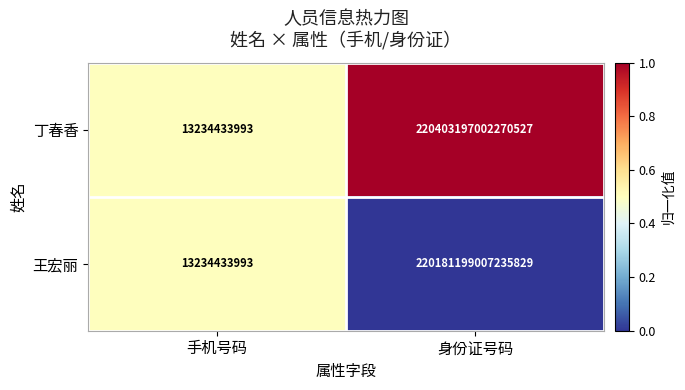

Which category has the highest value in the 丁春香 series?

身份证号码